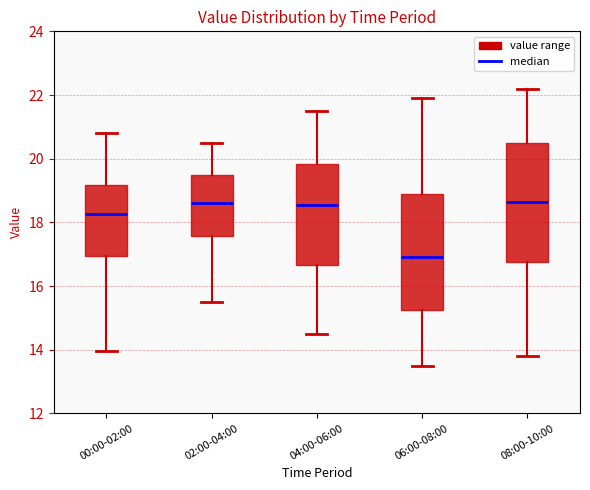

Reading left to right, transcribe this box plot: for each box, give where its median line is, the range the box spans, and where its two whiskers end, as read against the y-axis. The values are not printed on the chart, so give them approximately, as read against the axis.

00:00-02:00: median 18.2, box 17.0 to 19.2, whiskers 14.0 to 20.8
02:00-04:00: median 18.6, box 17.6 to 19.6, whiskers 15.6 to 20.6
04:00-06:00: median 18.6, box 16.6 to 19.8, whiskers 14.6 to 21.6
06:00-08:00: median 17.0, box 15.2 to 19.0, whiskers 13.6 to 22.0
08:00-10:00: median 18.6, box 16.8 to 20.6, whiskers 13.8 to 22.2